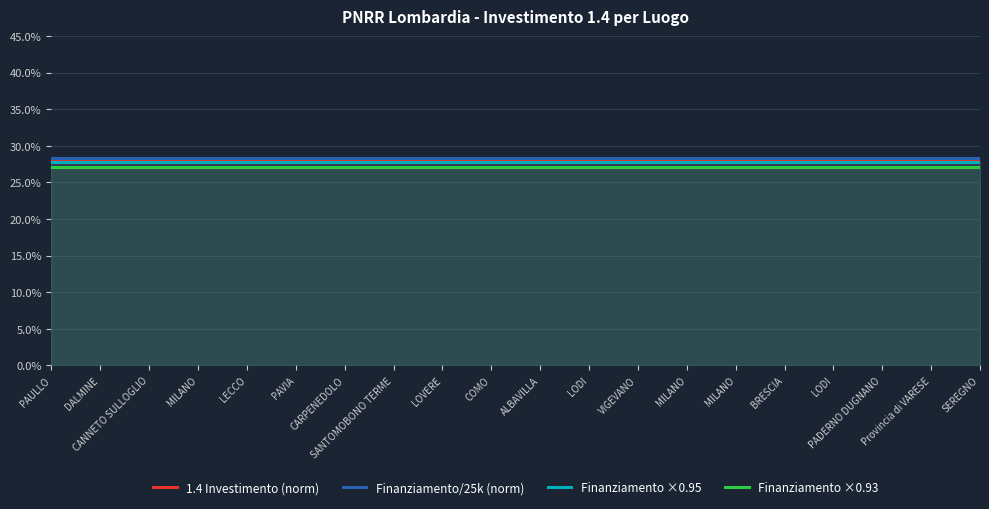

At ALBAVILLA, list the series in order from largest to smallest.

Finanziamento/25k (norm), 1.4 Investimento (norm), Finanziamento ×0.95, Finanziamento ×0.93